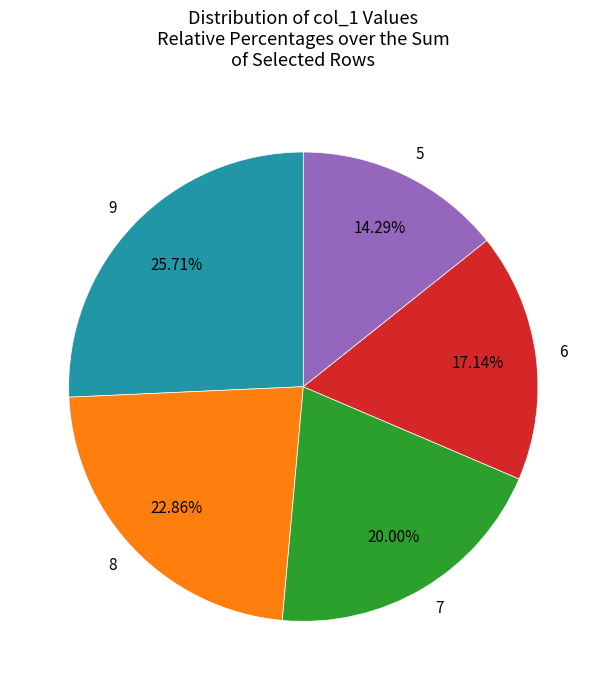

Does any single category account for the majority?

No